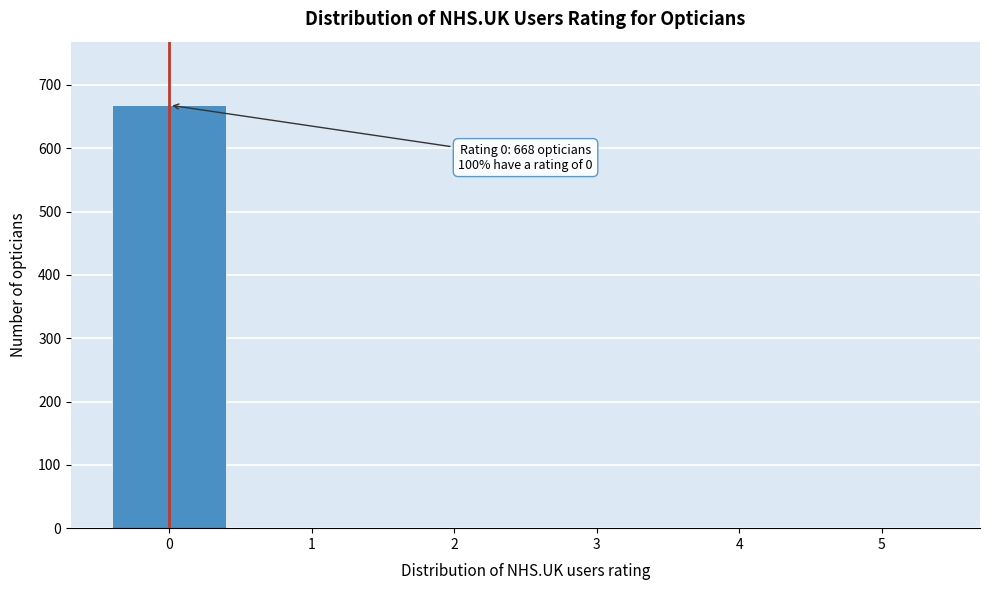

Over which range of the x-axis is the bar tallest?

-0.5 to 0.5